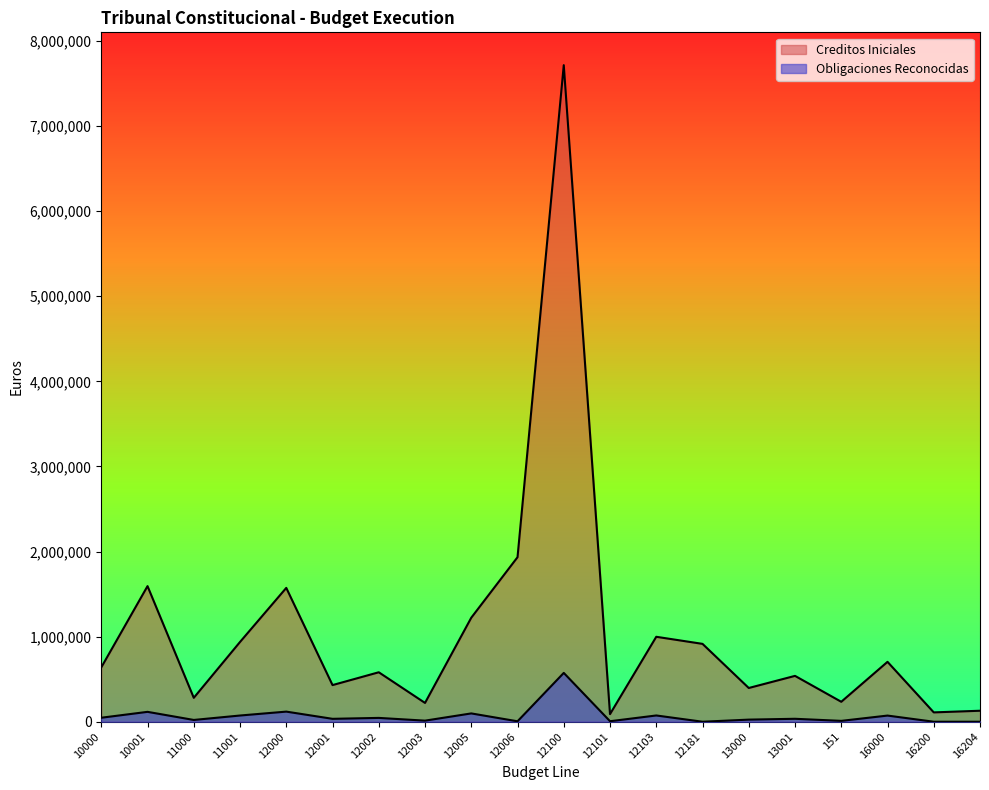

The Obligaciones Reconocidas series shows 0.0 at 16200. True or false?

True